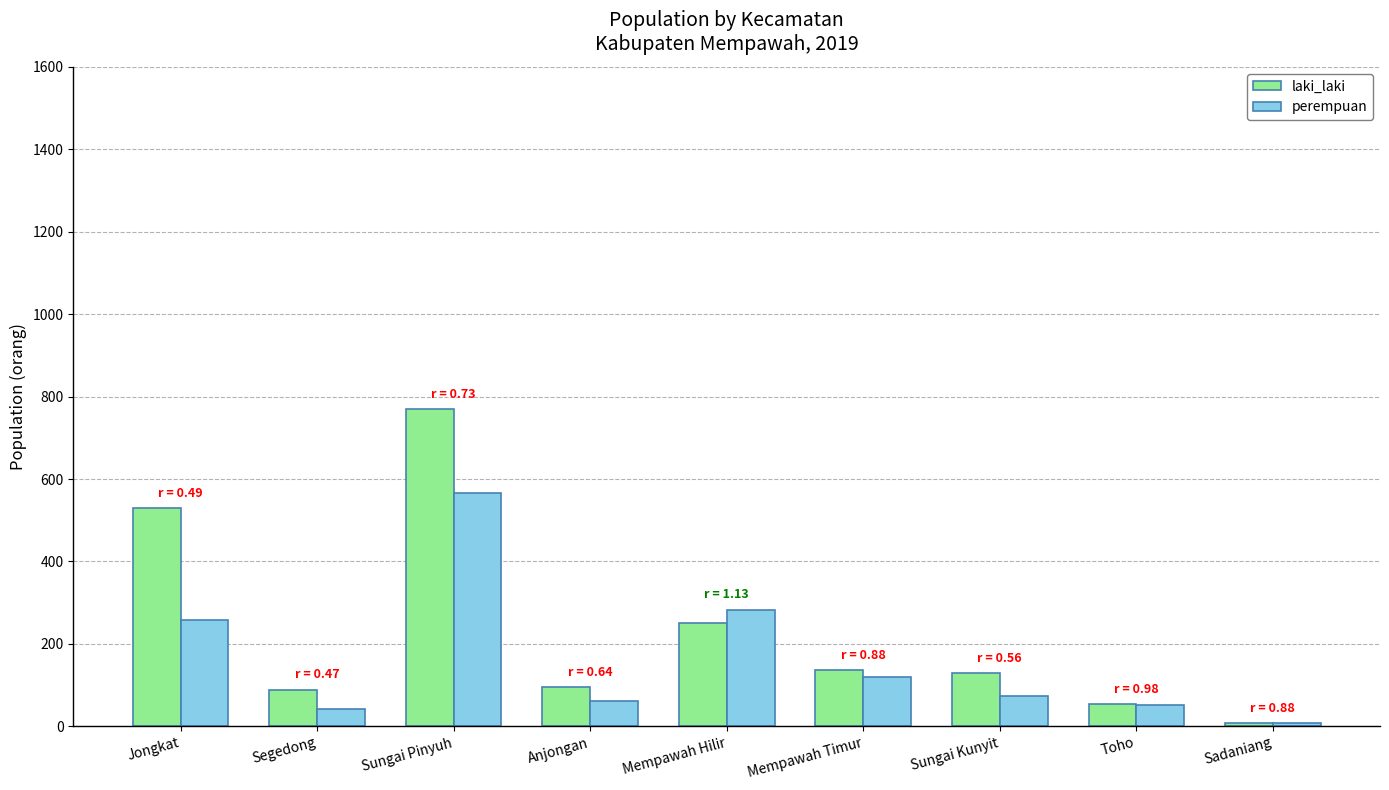

At Sungai Pinyuh, list the series in order from smallest to largest.

perempuan, laki_laki